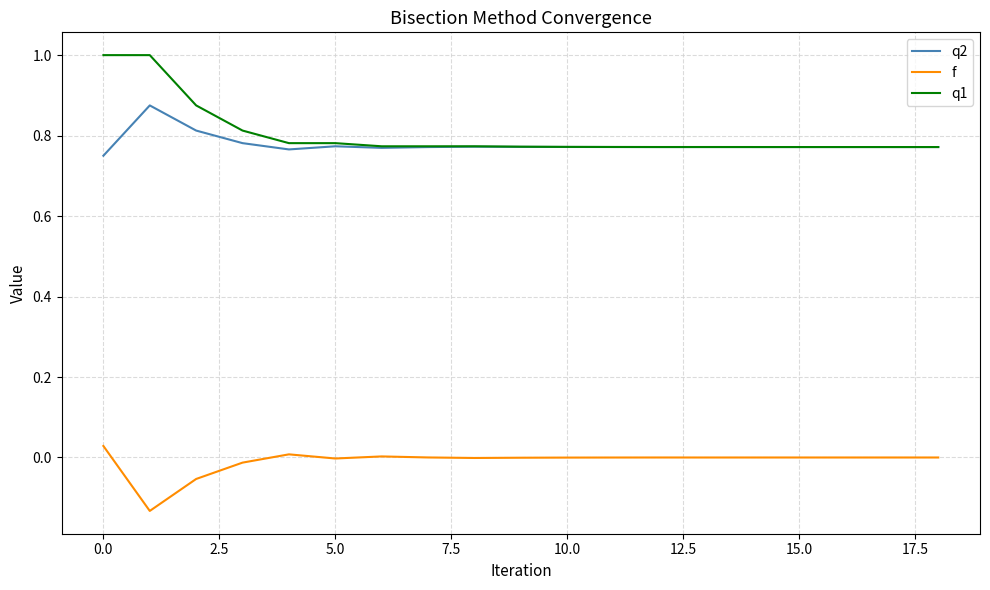

What is the highest value of the q1 series?

1.0